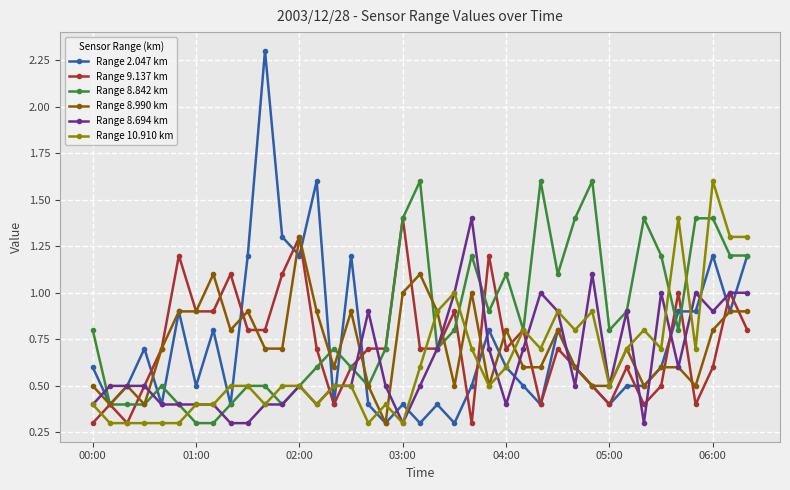

What is the value of the Range 10.910 km point at the 8th from the left?

0.4